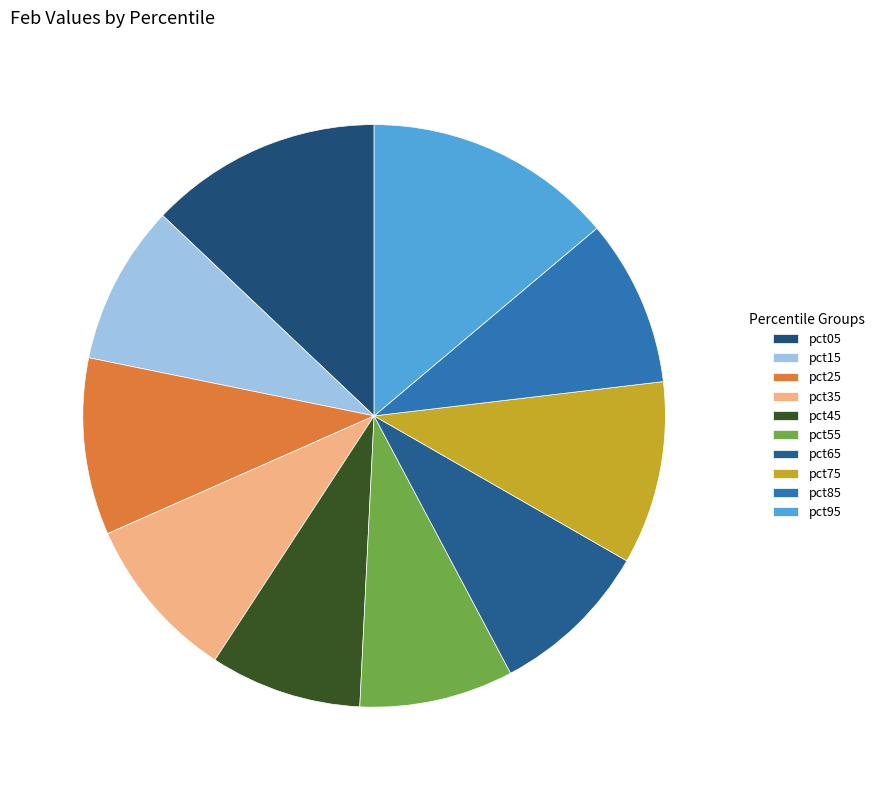

Which slice is the largest?

pct95